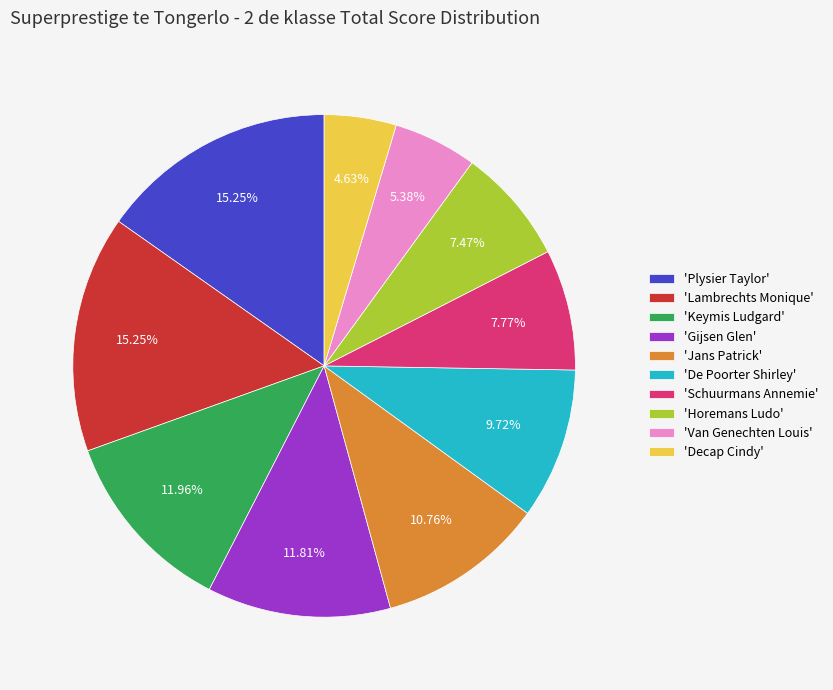

Is the sum of 'Decap Cindy' and 'Schuurmans Annemie' greater than half?

No